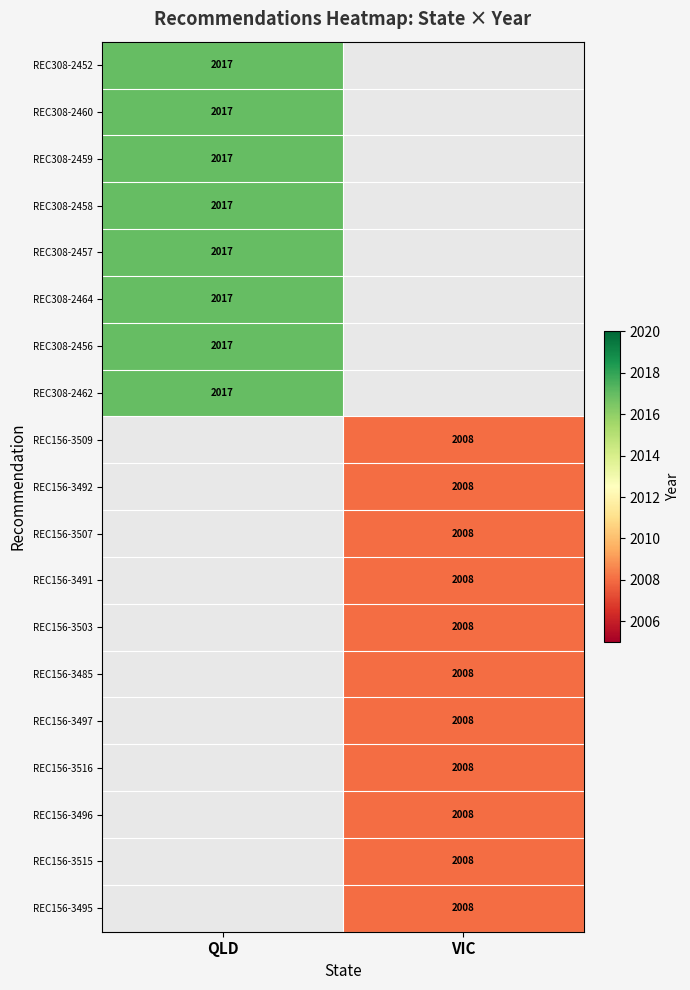

At how many categories does at least one series exceed 2012?

1